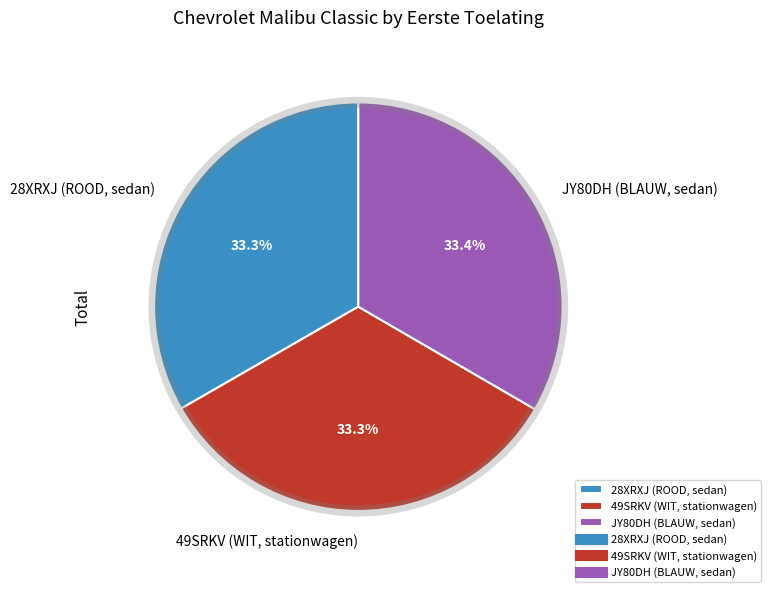

True or false: 49SRKV (WIT, stationwagen) accounts for 33% of the total.

True